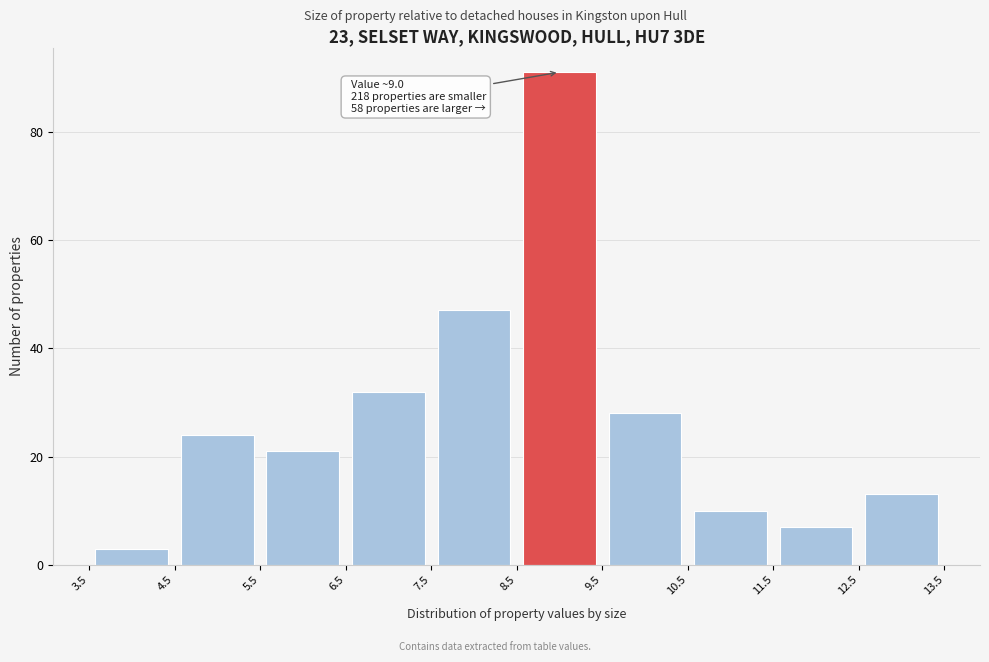

Which range on the x-axis has the tallest bar?

8.5 to 9.5